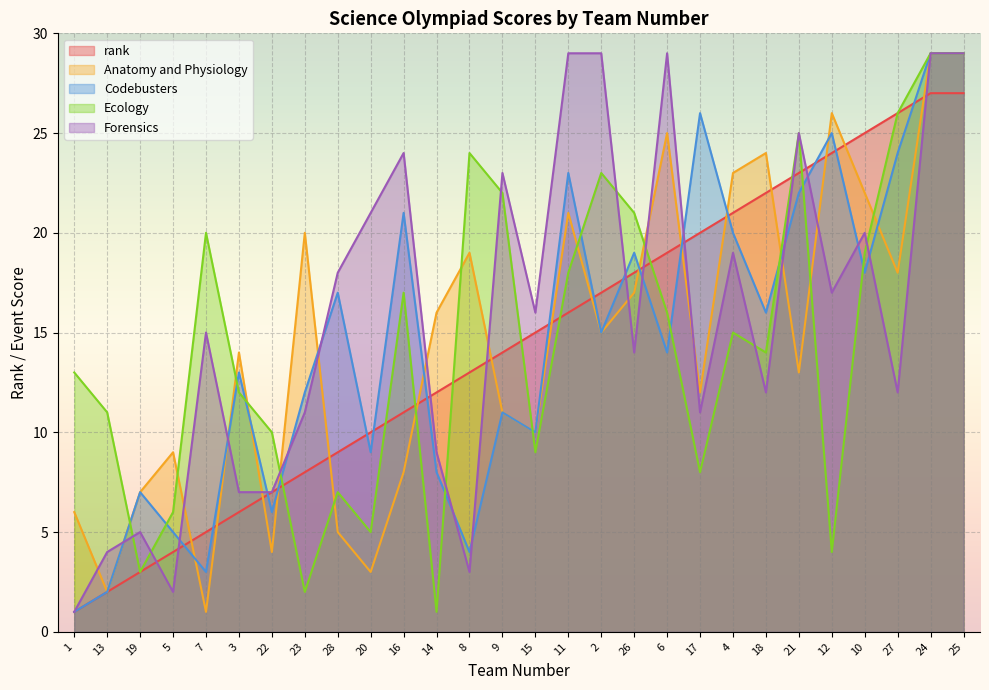

At how many categories does at least one series exceed 15?

22